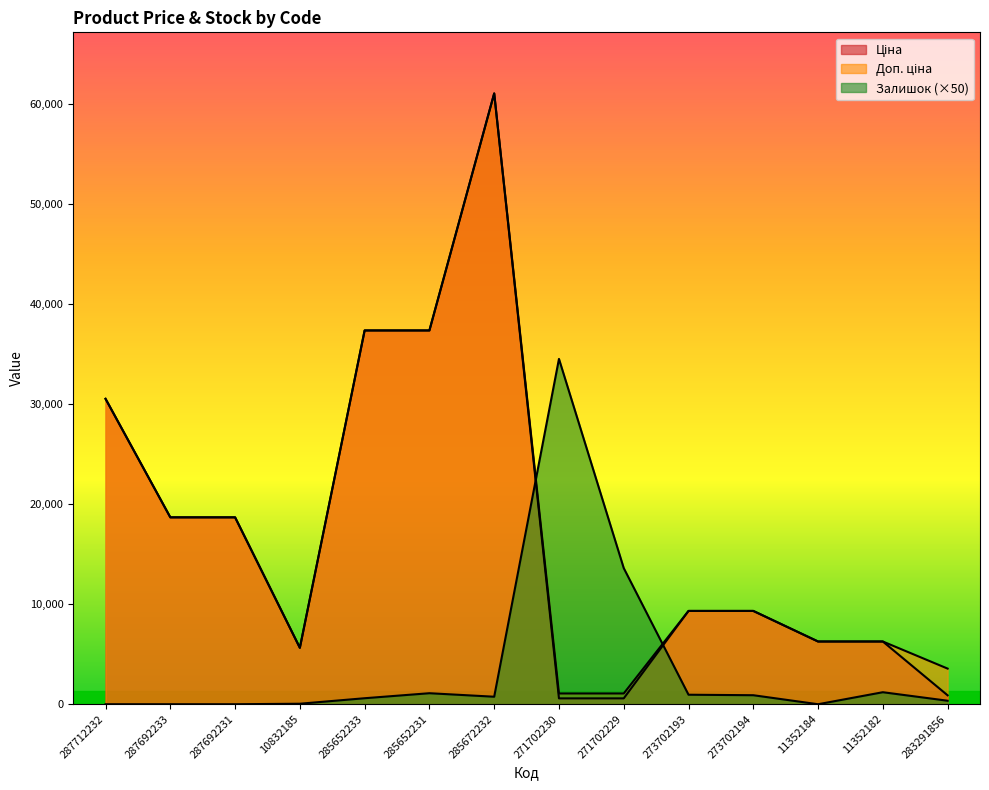

Does the chart have visible grid lines?

No